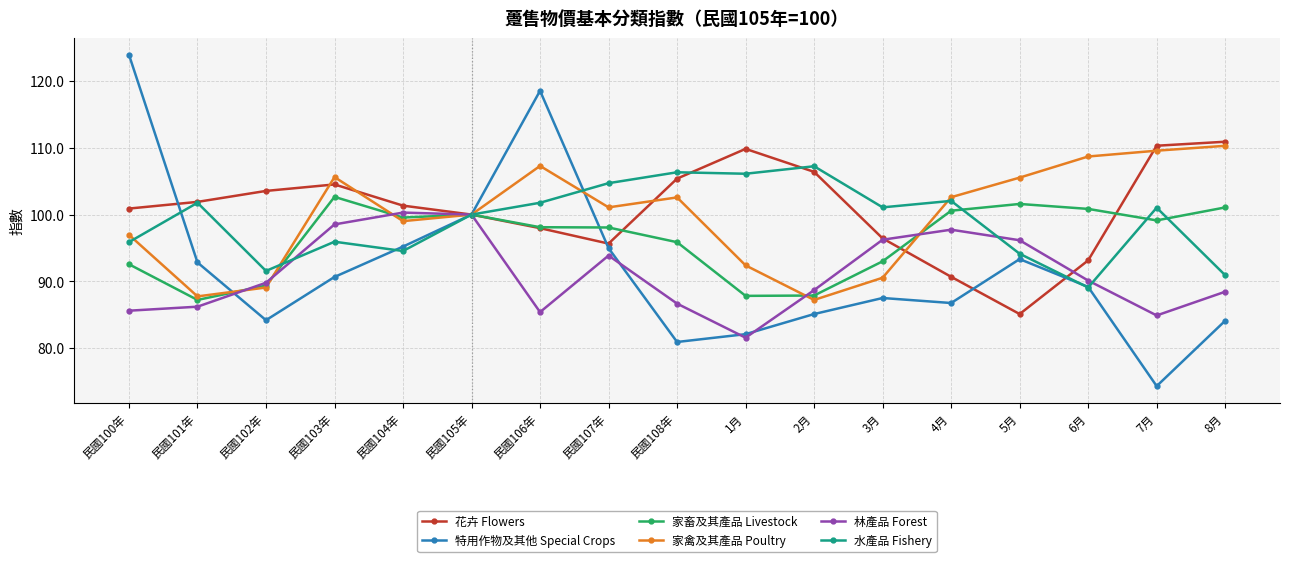

Where is the first local maximum for 水產品 Fishery?

民國101年